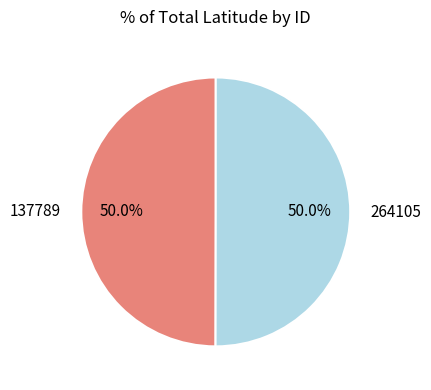

What is the ratio of the value at 137789 to the value at 264105?

1.0